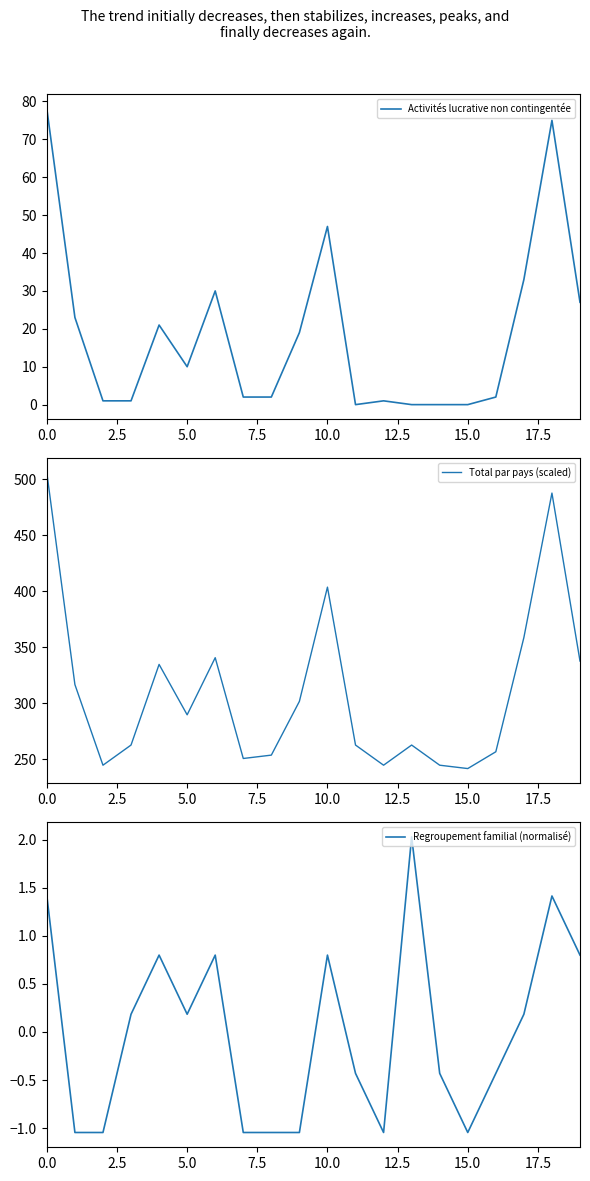

The value of Regroupement familial (normalisé) at 0.0 is 1.9. True or false?

False